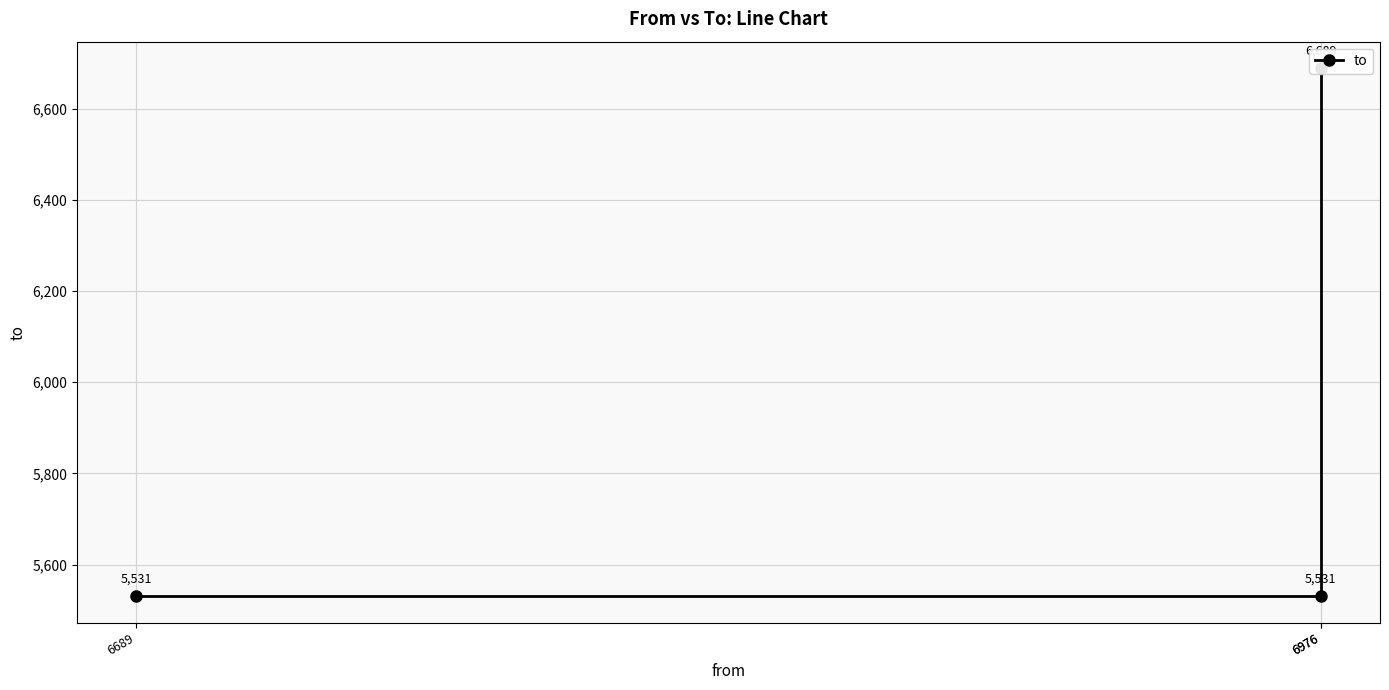

List the labels in order of value, smallest first.

6689, 6976, 6976